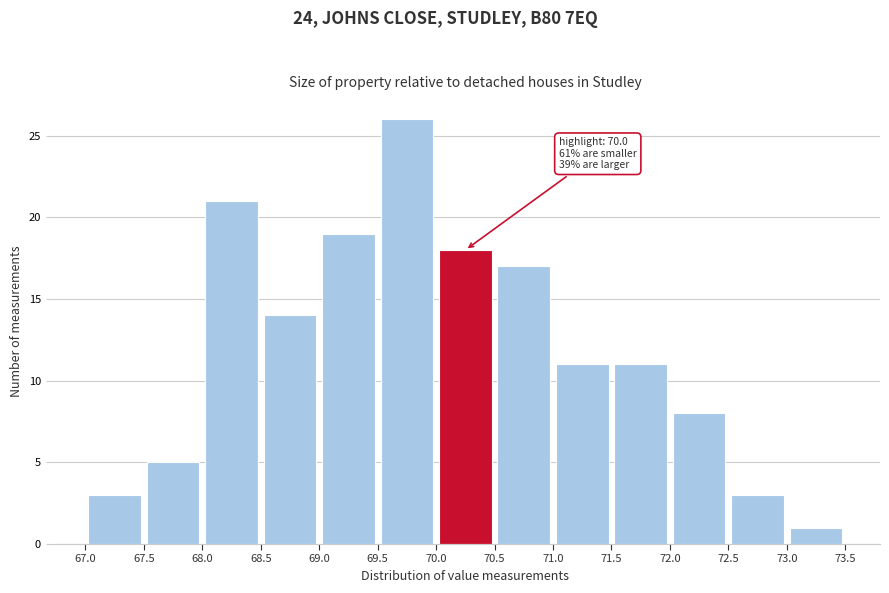

Over which range of the x-axis is the bar tallest?

69.5 to 70.0